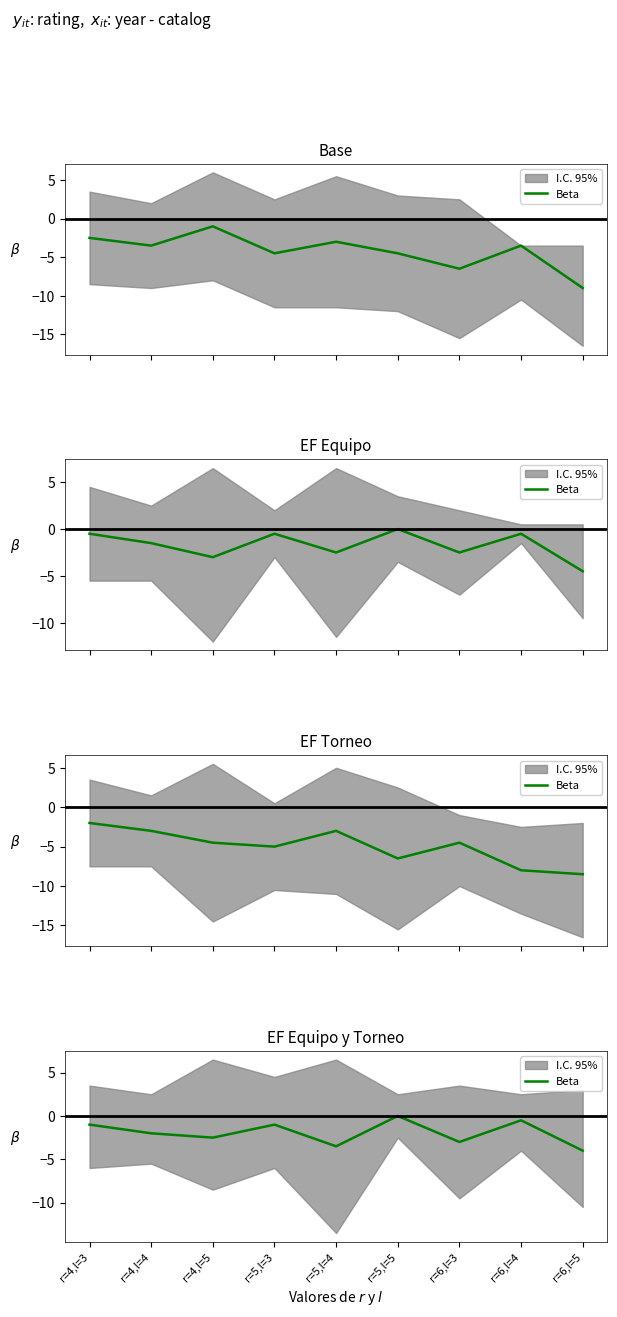

What is the label of the 8th point from the right?

r=4,l=4